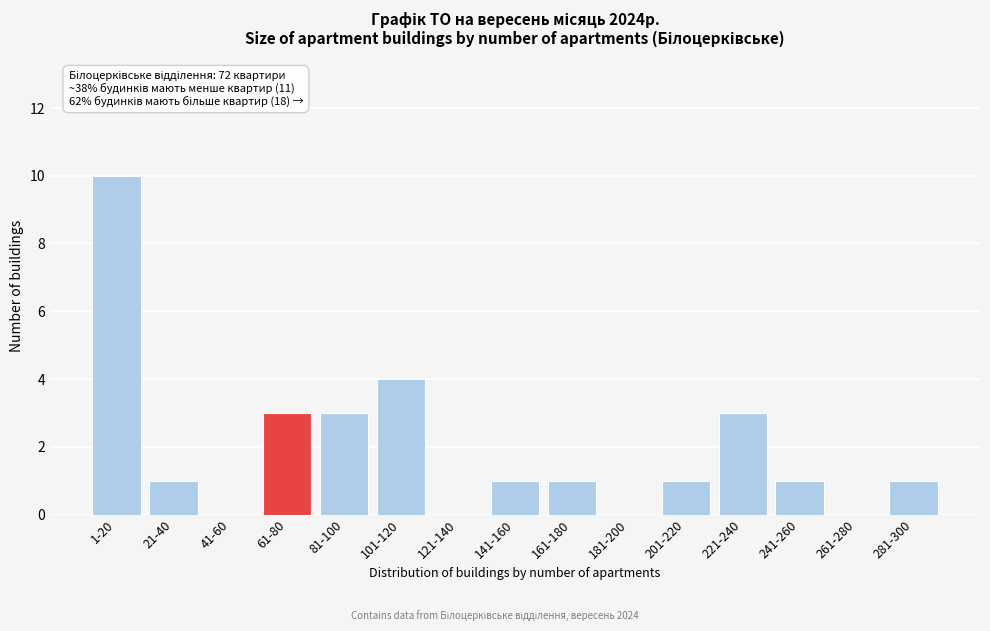

Reading left to right, transcribe all the data shown in this chart.

1-20=10	21-40=1	41-60=0	61-80=3	81-100=3	101-120=4	121-140=0	141-160=1	161-180=1	181-200=0	201-220=1	221-240=3	241-260=1	261-280=0	281-300=1